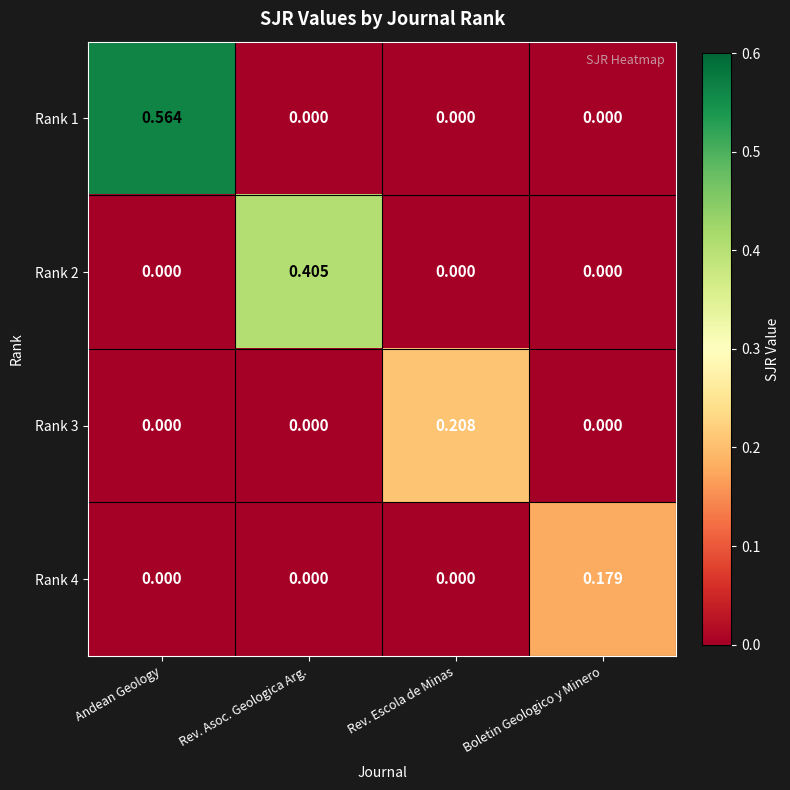

How many series are shown in this chart?

4